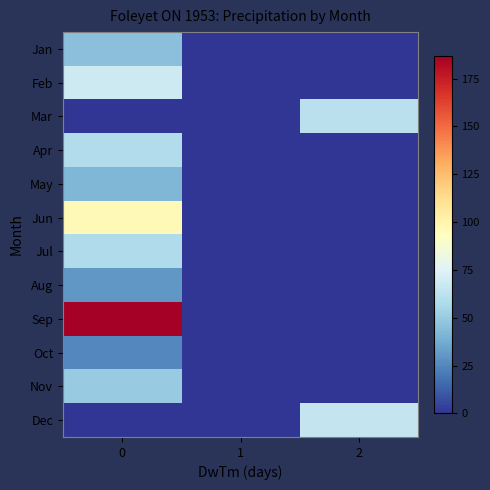

What is the spread (max minus min) of values at 0?

187.0